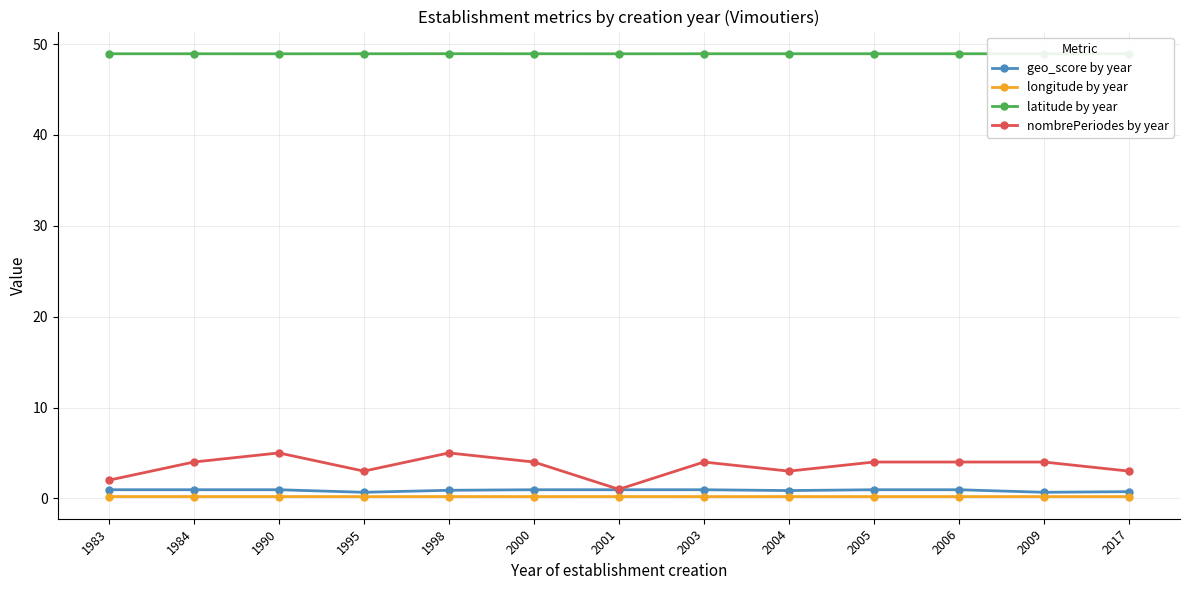

What is the minimum value for longitude by year?

0.2